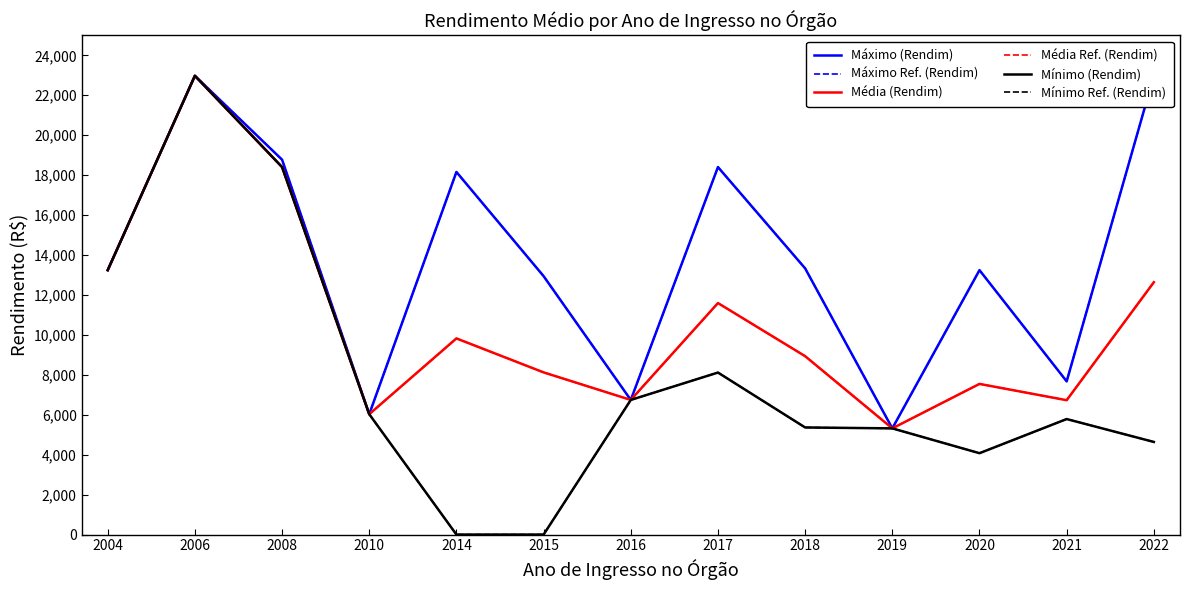

What is the total value across all series at 2018?

55257.7